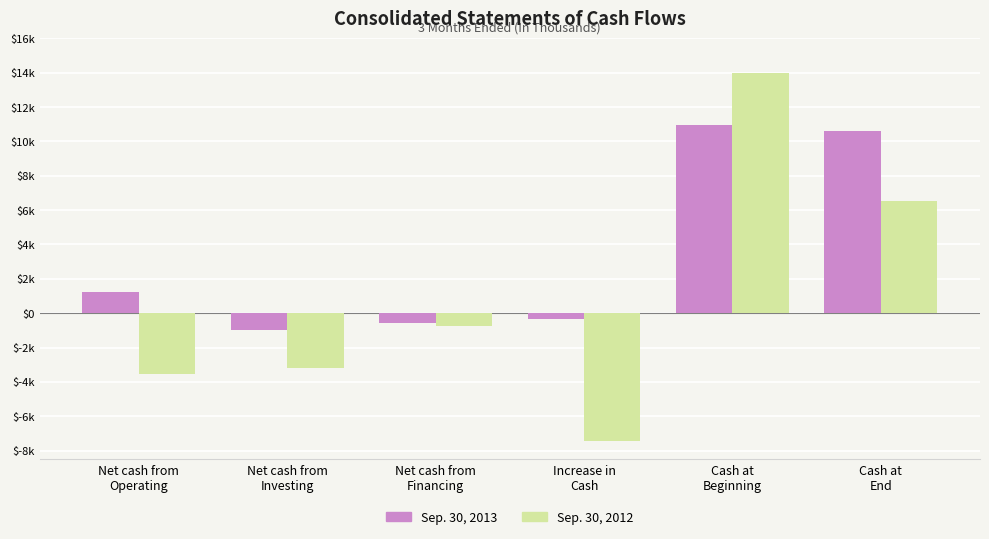

What are all the series names shown in the legend?

Sep. 30, 2013, Sep. 30, 2012